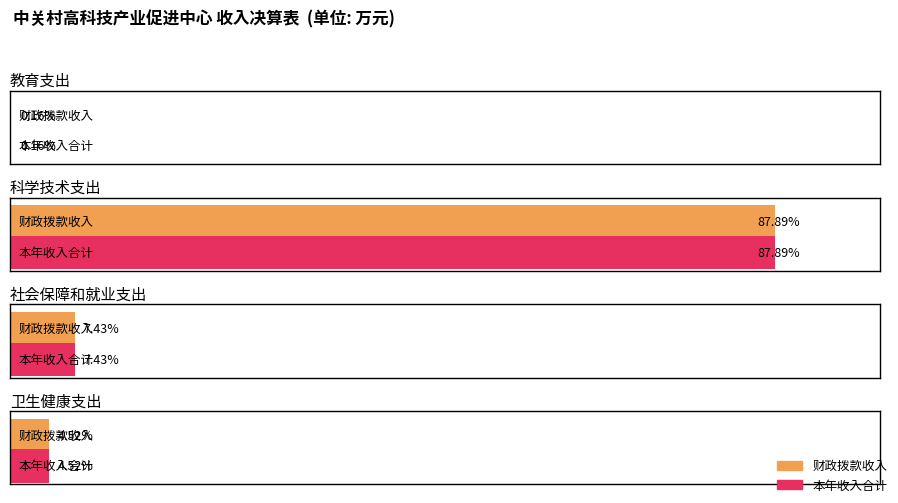

At which category does the chart reach its minimum across all series?

教育支出